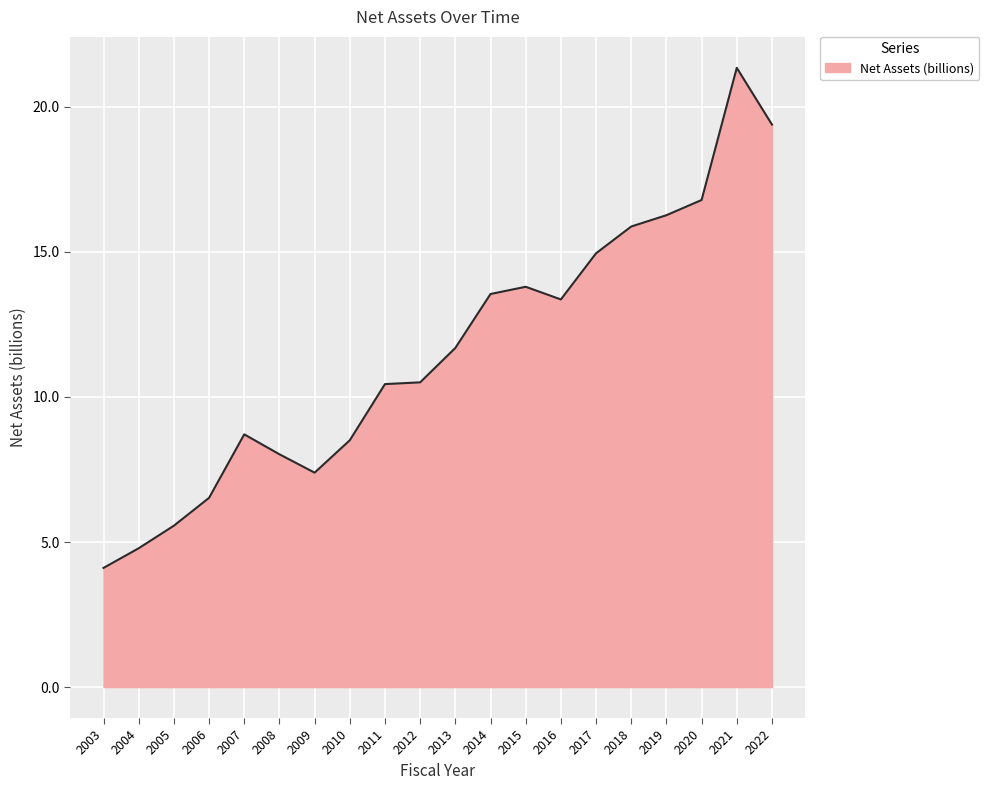

Is it true that the value at 2007 is 8.7?

True